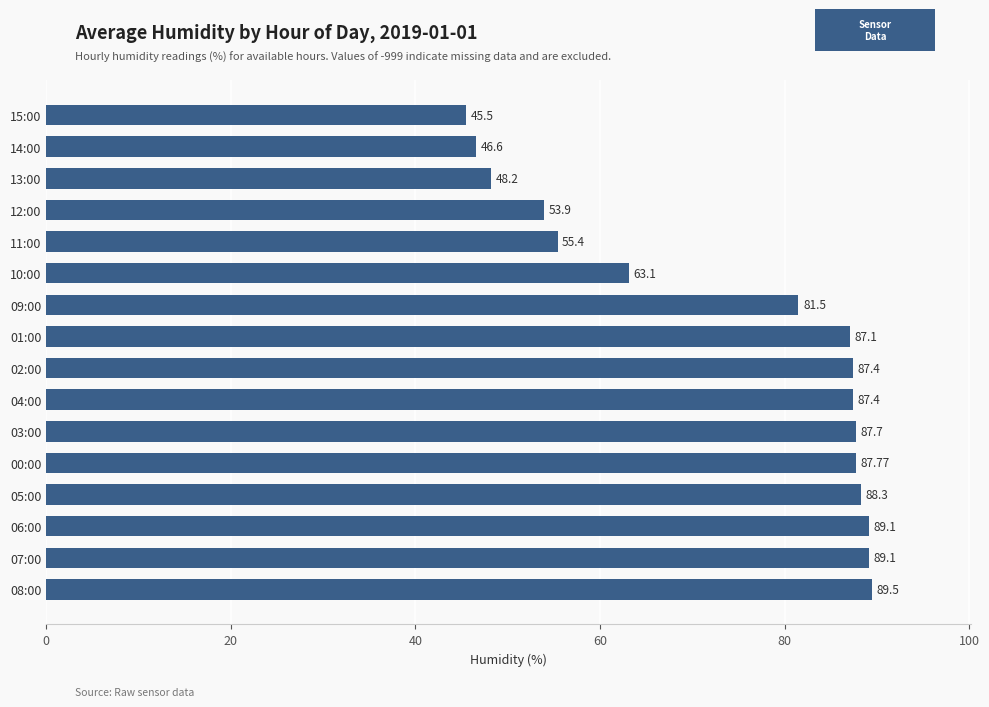

What is the change in value from 13:00 to 14:00?

-1.6